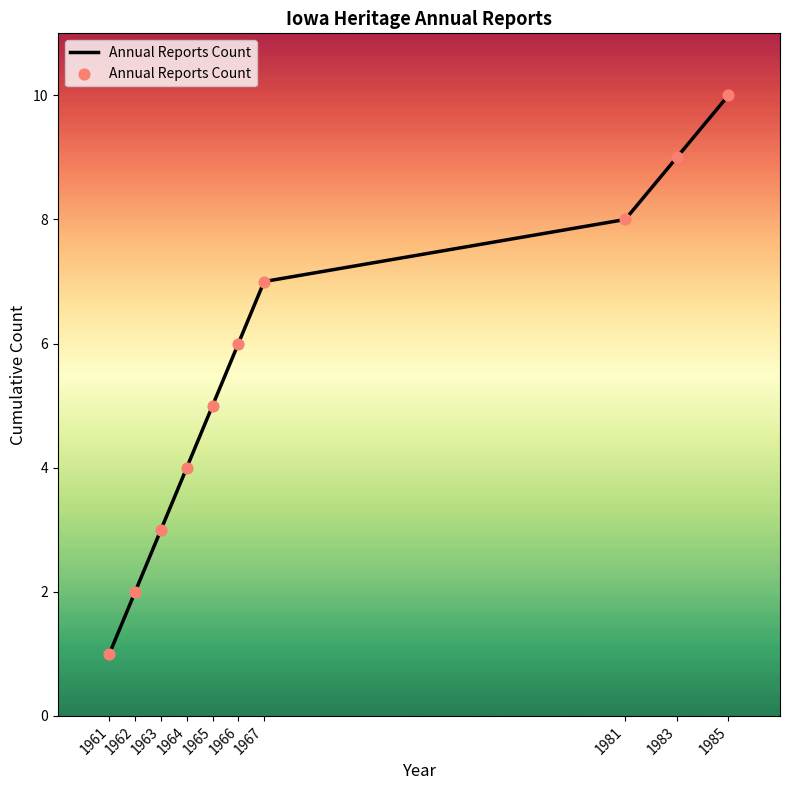

What is the change in value from 1962 to 1965?

+3